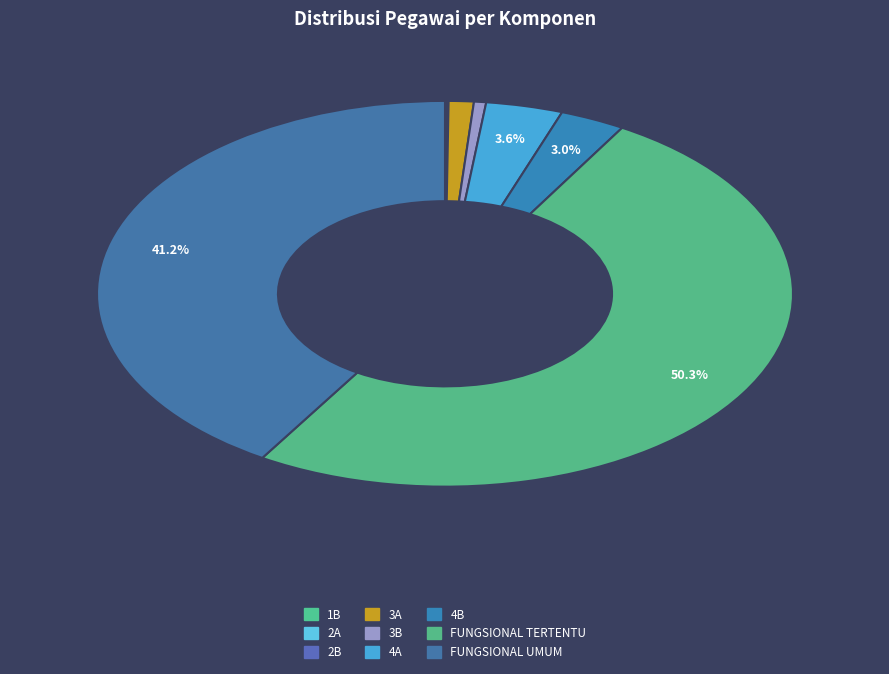

The 4B slice represents 3% of the pie. True or false?

True